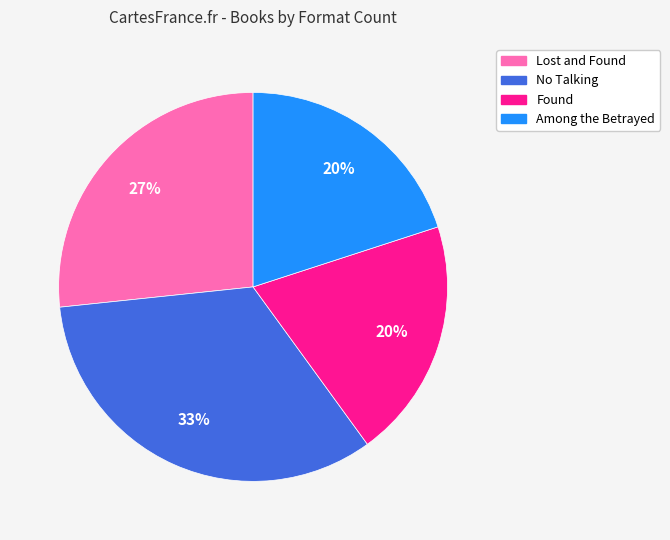

Which has a higher value, Among the Betrayed or Lost and Found?

Lost and Found